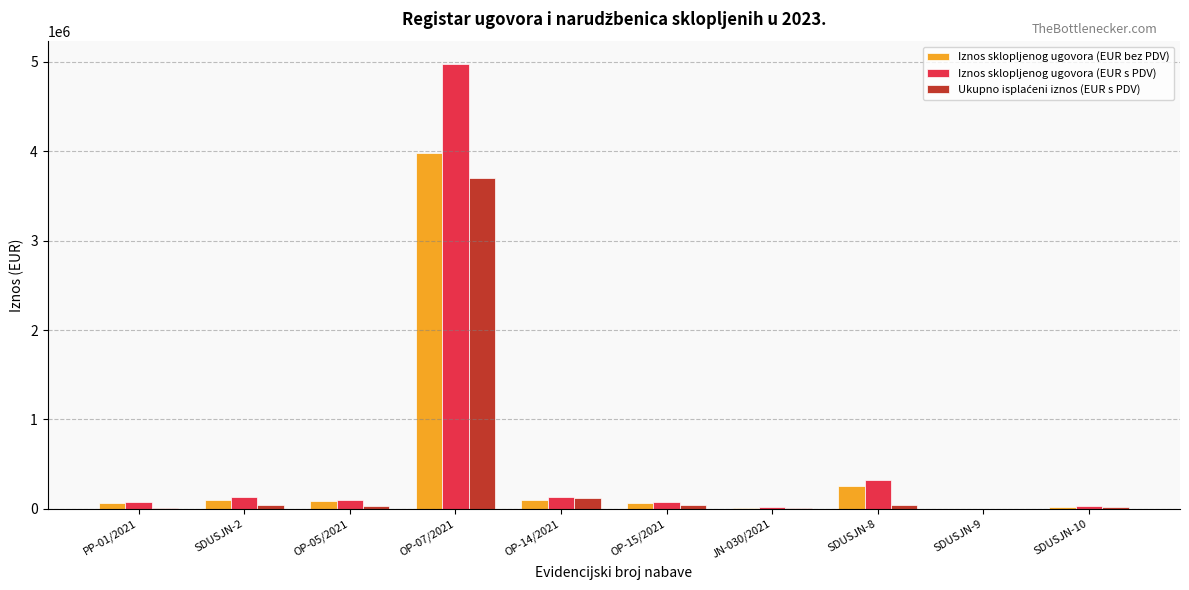

The value of Iznos sklopljenog ugovora (EUR bez PDV) at OP-07/2021 is 2299433.8. True or false?

False